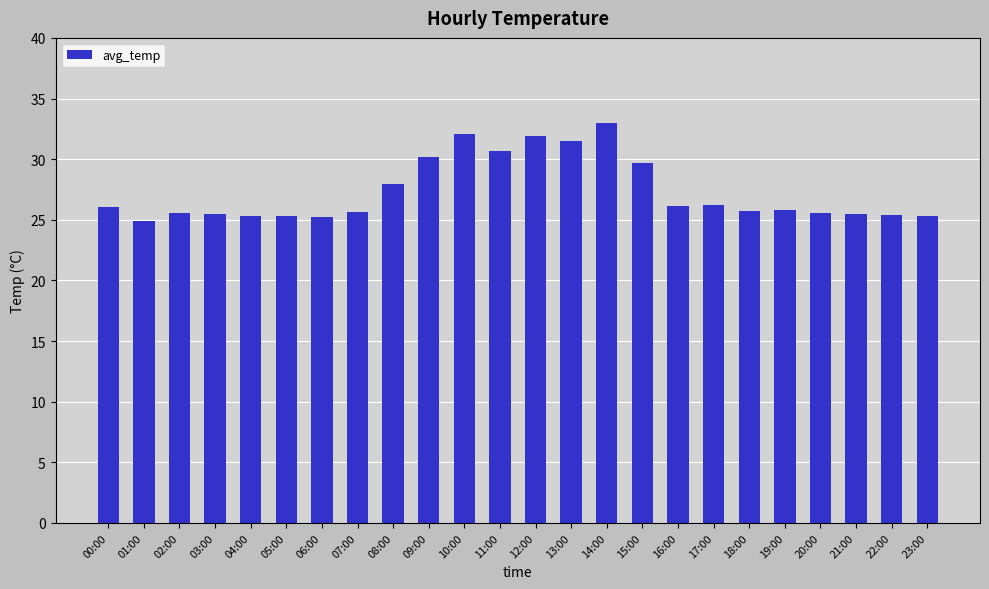

Are the bars horizontal?

No